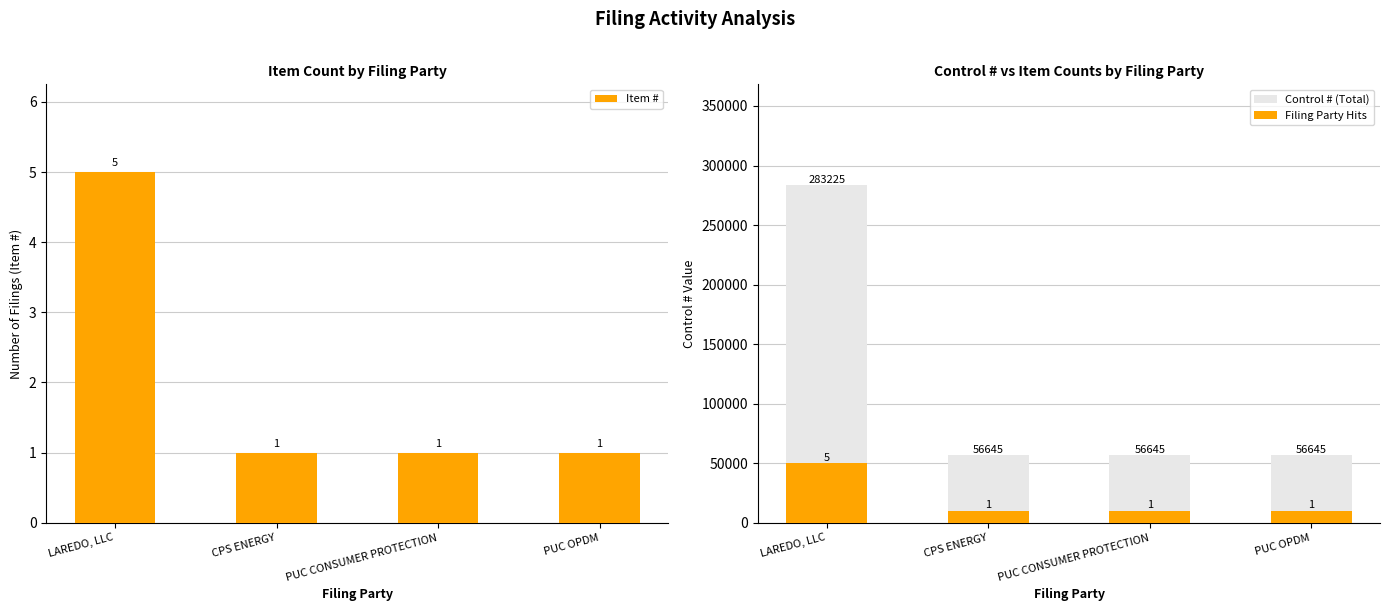

List the series in order of their overall mean, highest first.

Control # (Total), Filing Party Hits, Item #